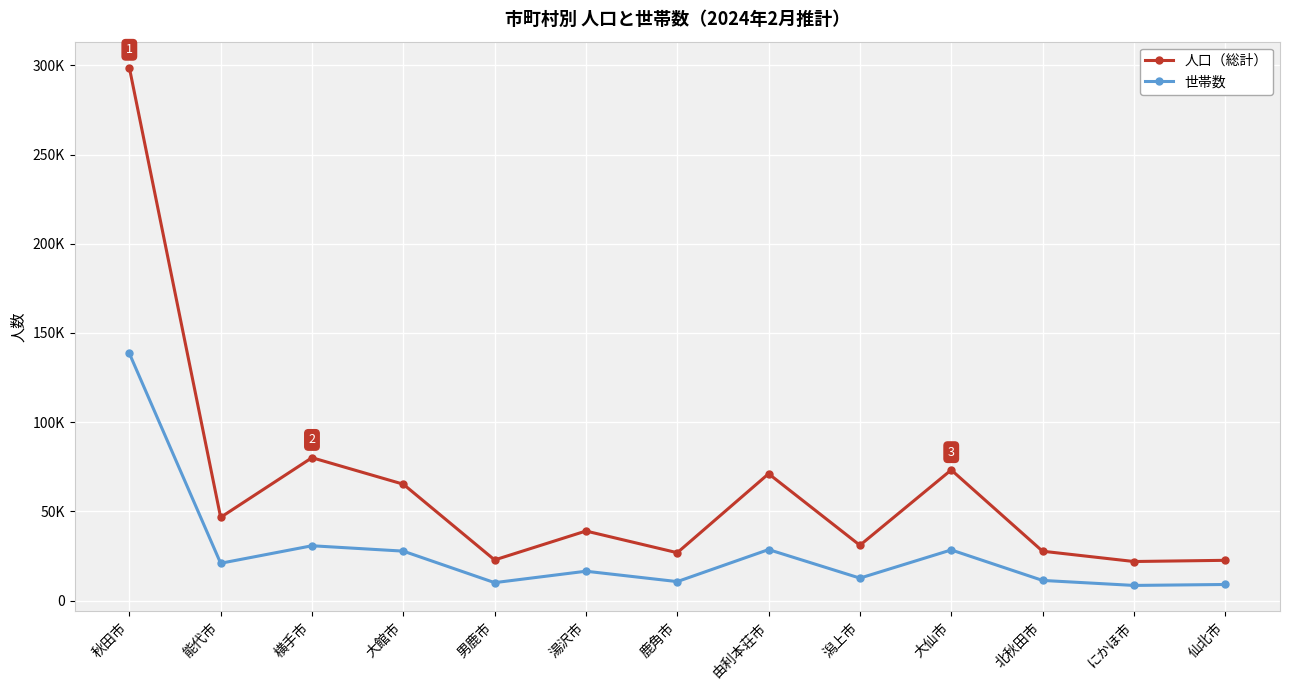

Is this an area chart (filled region under the line)?

No